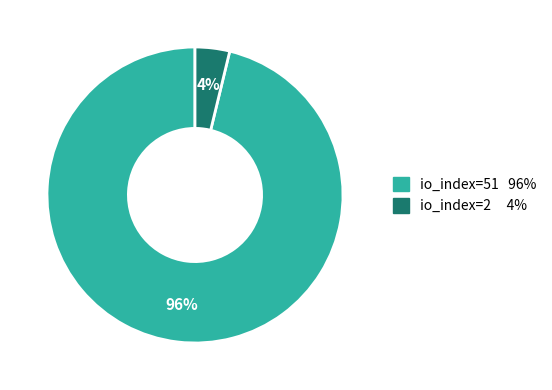

To the nearest percent, what is the average slice percentage?

50%